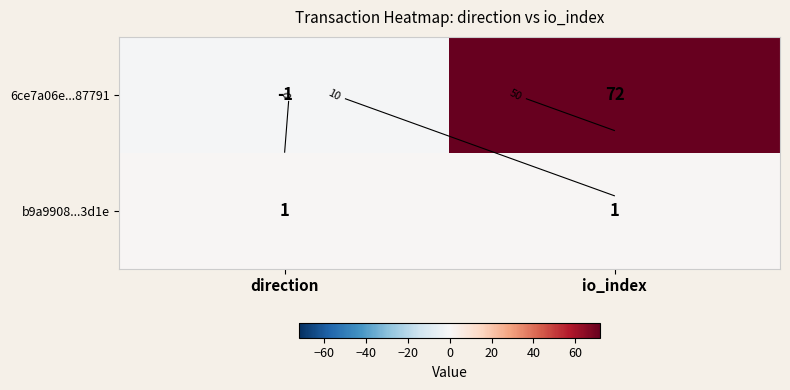

Which has a higher value, direction or io_index?

io_index